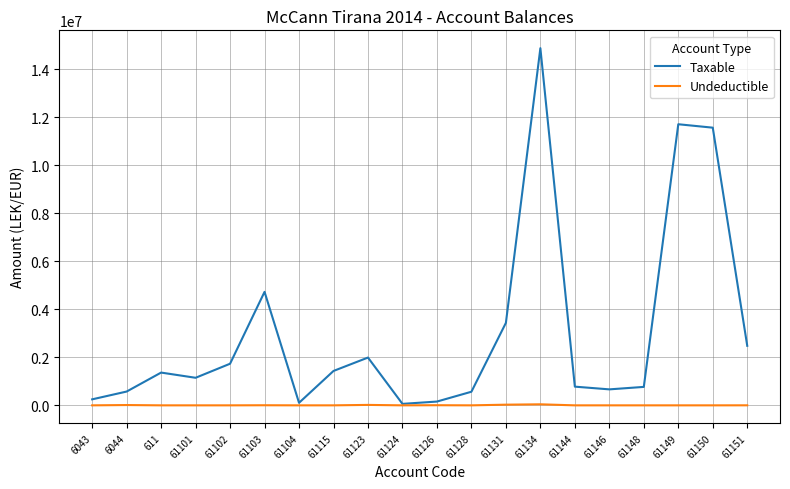

What value does the Taxable series have at 61134?

14887859.8